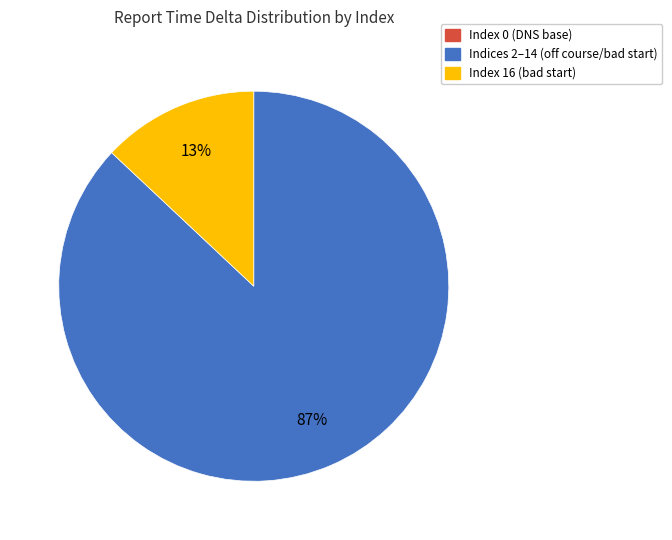

To the nearest percent, what is the difference between the largest and smallest slice percentages?

87%